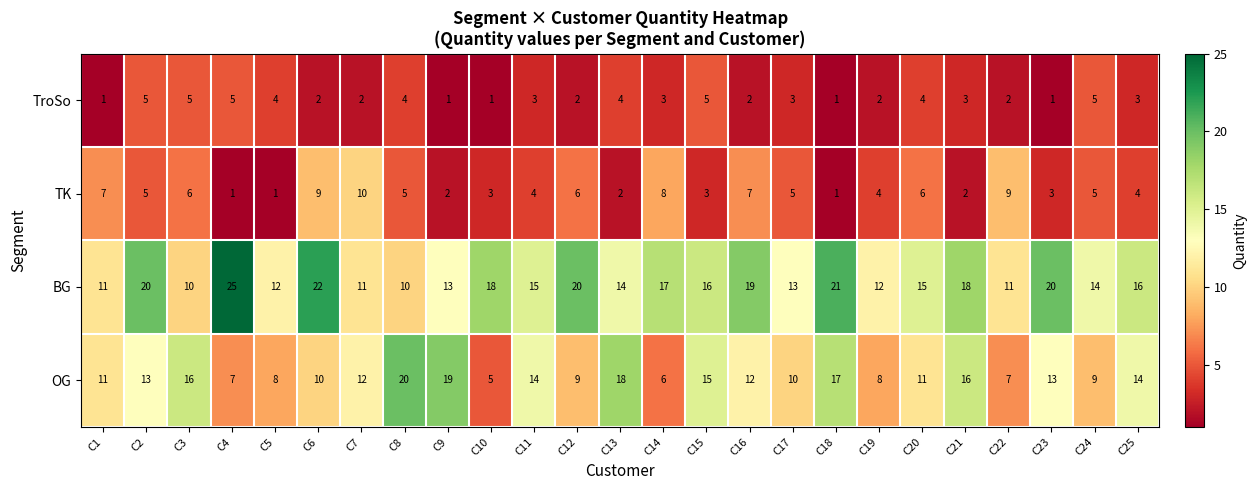

True or false: TK has a value of 1 at C21.

False